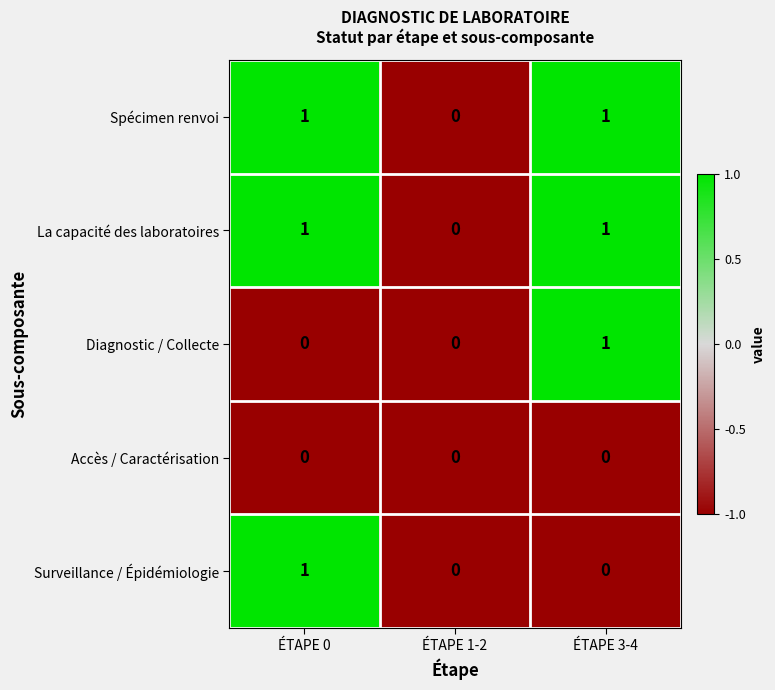

Which category has the lowest value in the La capacité des laboratoires series?

ÉTAPE 1-2